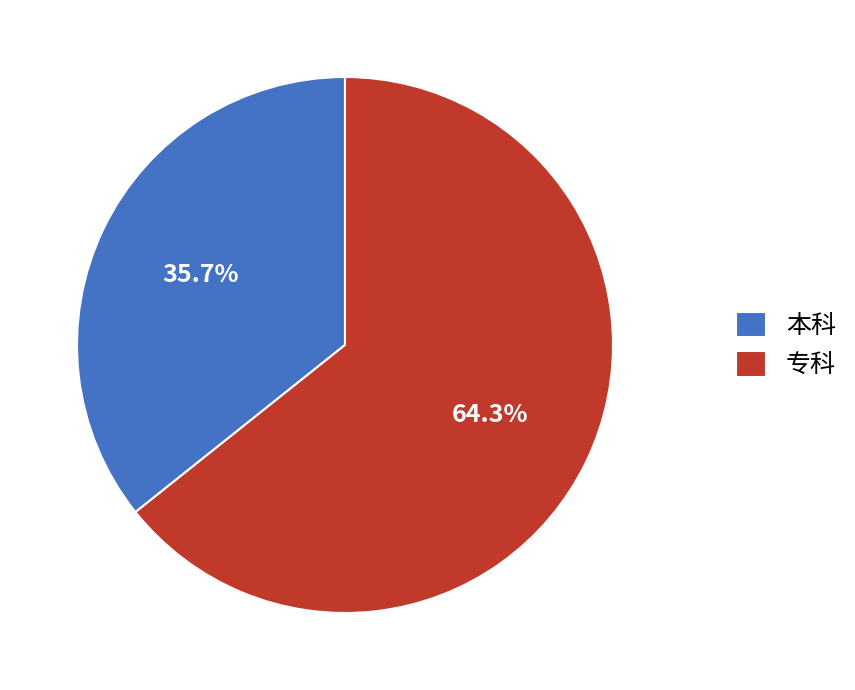

How many segments does this pie chart have?

2